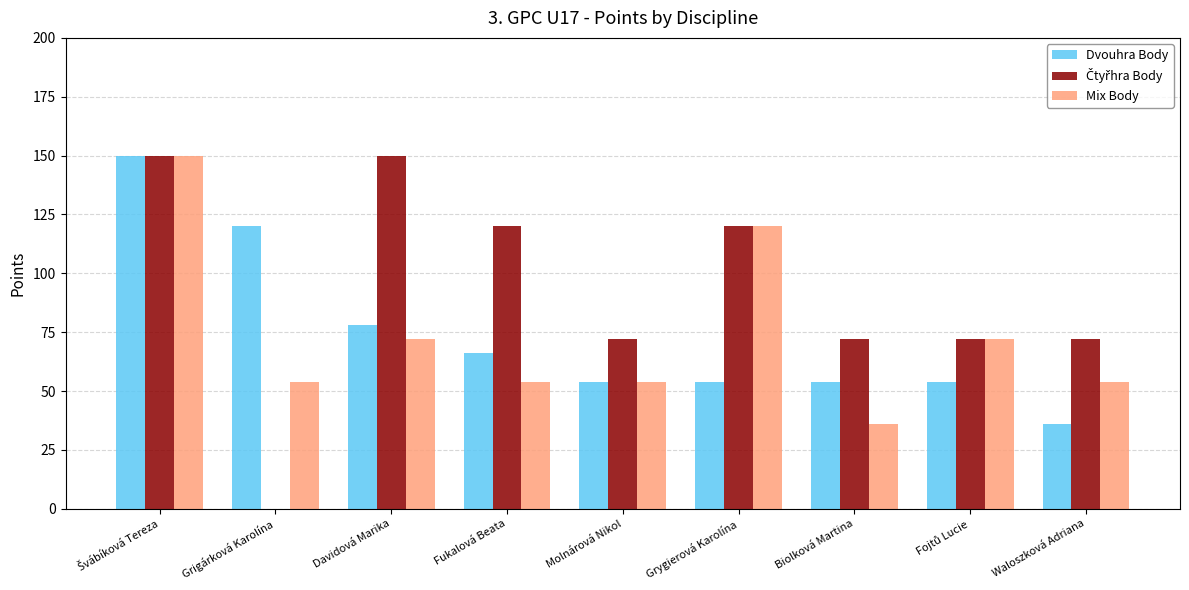

Count the number of data series in this chart.

3